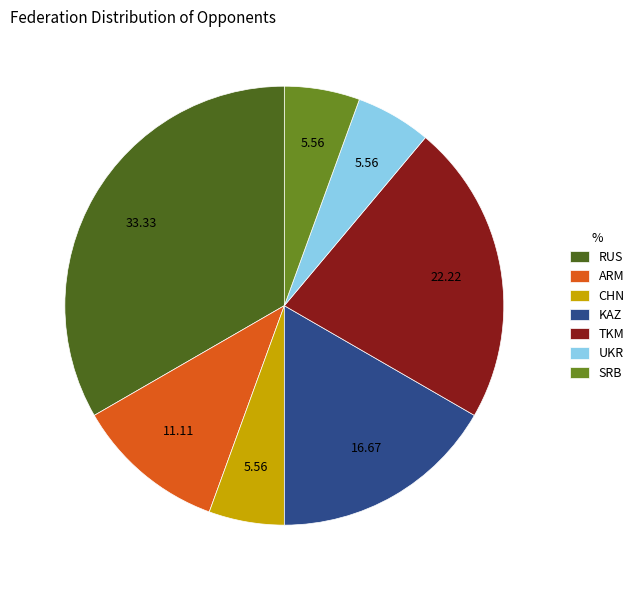

Approximately how many times larger is the value at ARM compared to UKR?

2.0